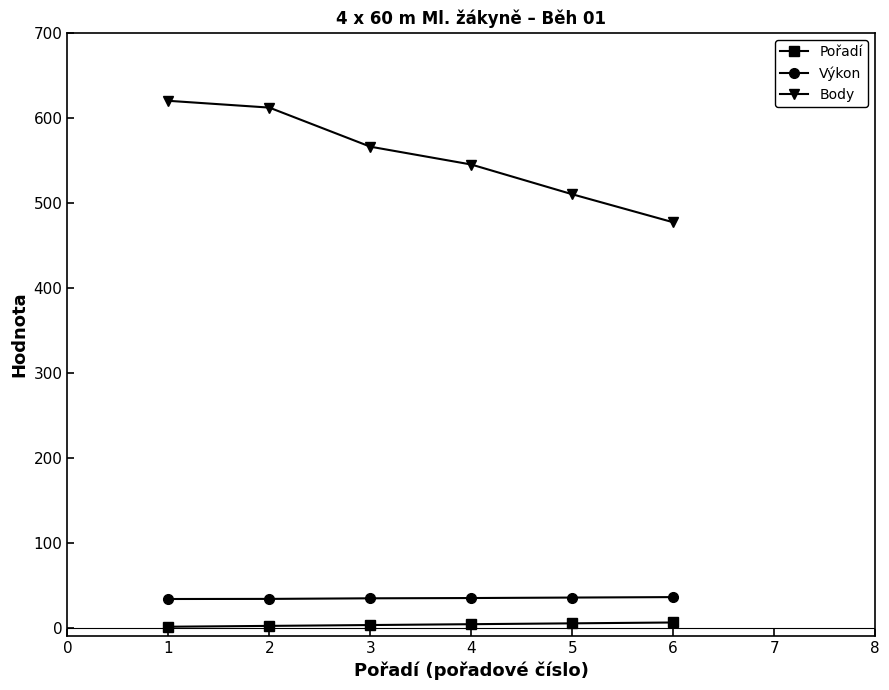

What is the value of the Výkon point at the 4th from the left?

34.8